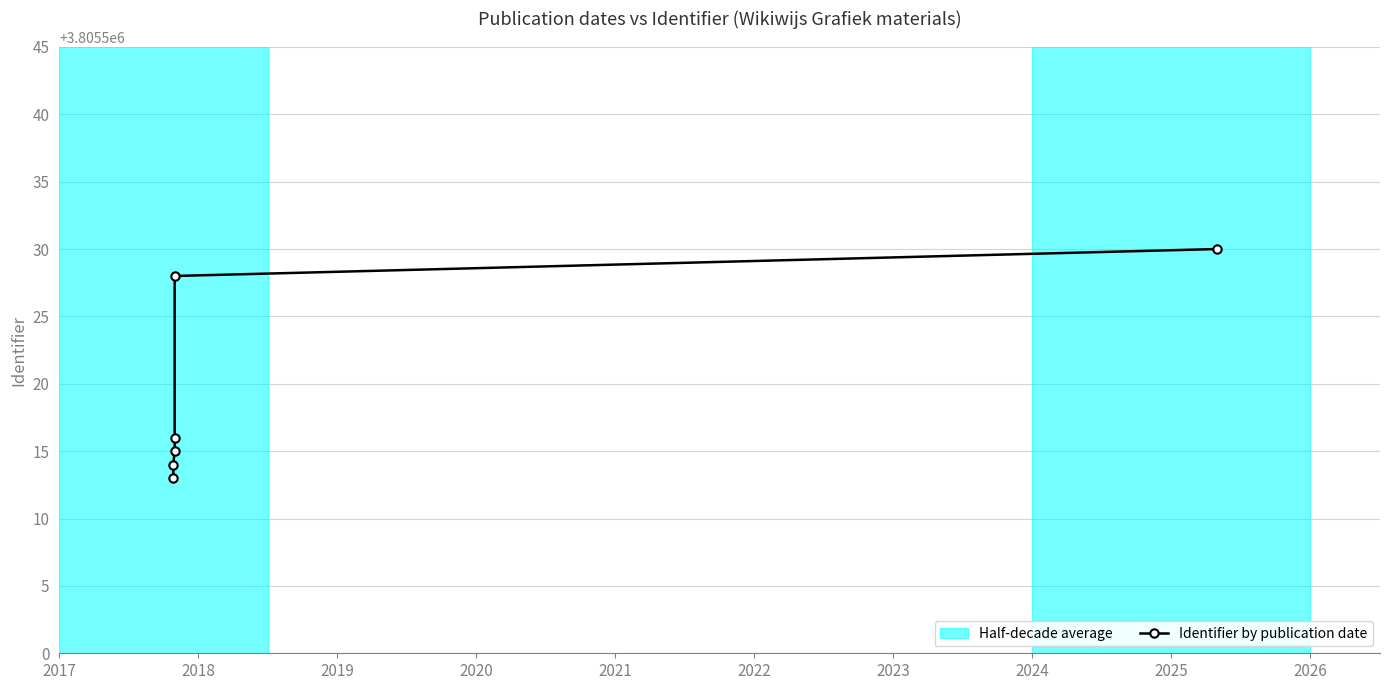

How many data points are above 3805516?

2